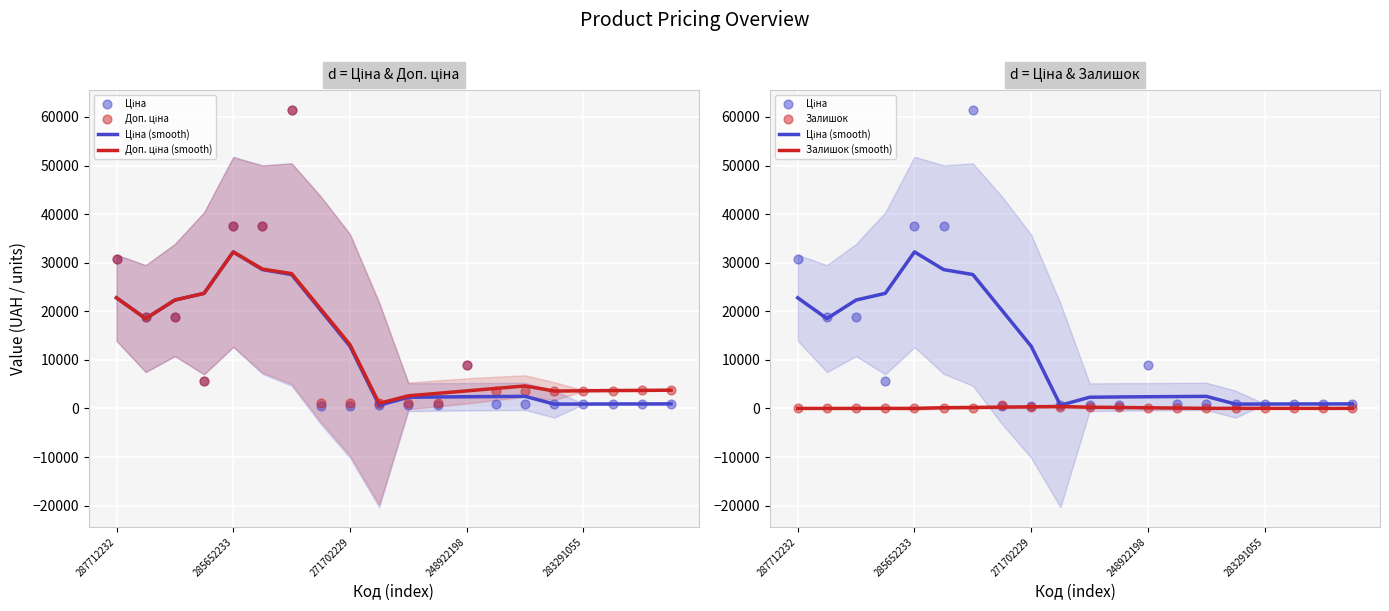

At how many categories does at least one series exceed 55482?

1